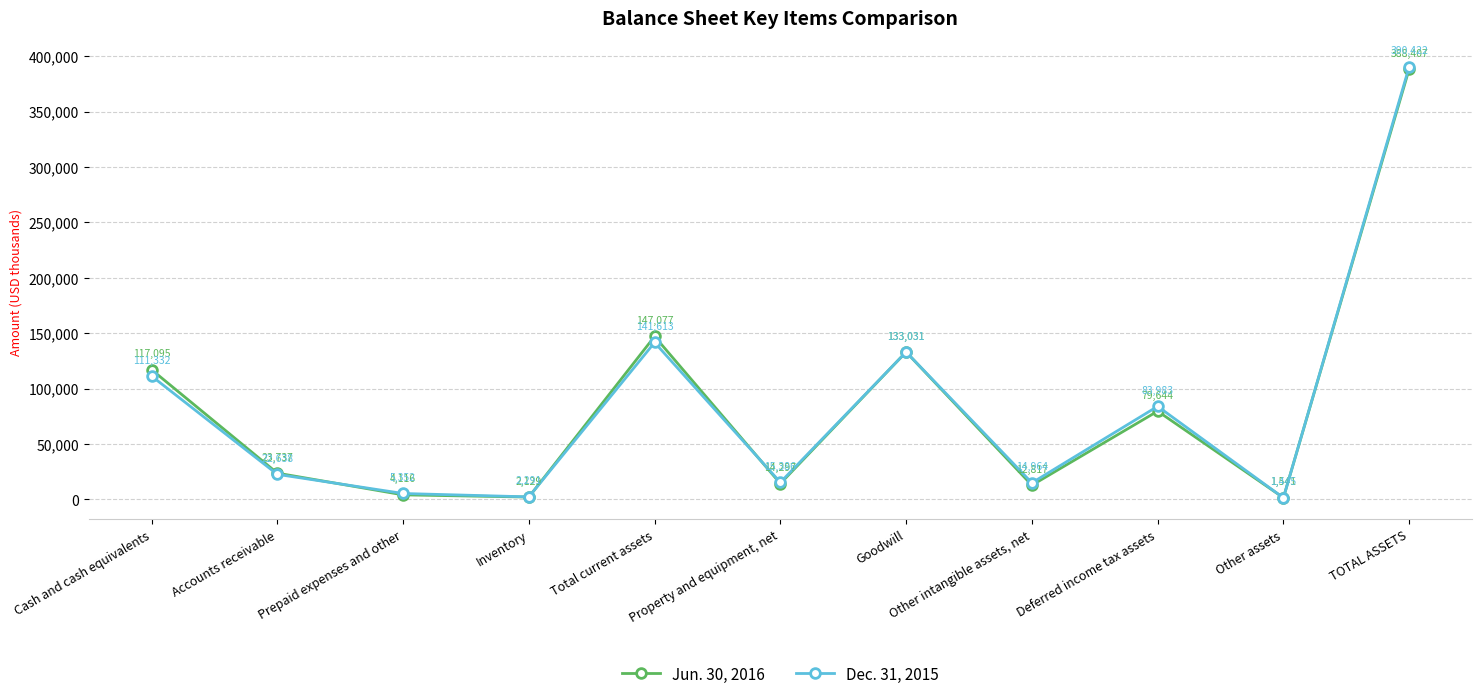

Reading left to right, what are all the values shown in this chart?

Jun. 30, 2016: Cash and cash equivalents=117095	Accounts receivable=23737	Prepaid expenses and other=4116	Inventory=2129	Total current assets=147077	Property and equipment, net=14297	Goodwill=133031	Other intangible assets, net=12817	Deferred income tax assets=79644	Other assets=1541	TOTAL ASSETS=388407
Dec. 31, 2015: Cash and cash equivalents=111332	Accounts receivable=22638	Prepaid expenses and other=5352	Inventory=2291	Total current assets=141613	Property and equipment, net=15386	Goodwill=133031	Other intangible assets, net=14964	Deferred income tax assets=83983	Other assets=1445	TOTAL ASSETS=390422